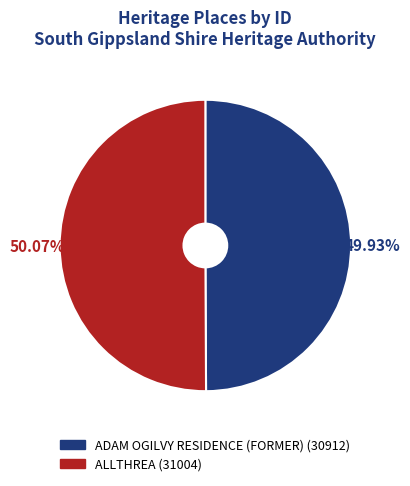

Approximately how many times larger is the value at ALLTHREA compared to ADAM OGILVY RESIDENCE (FORMER)?

1.0